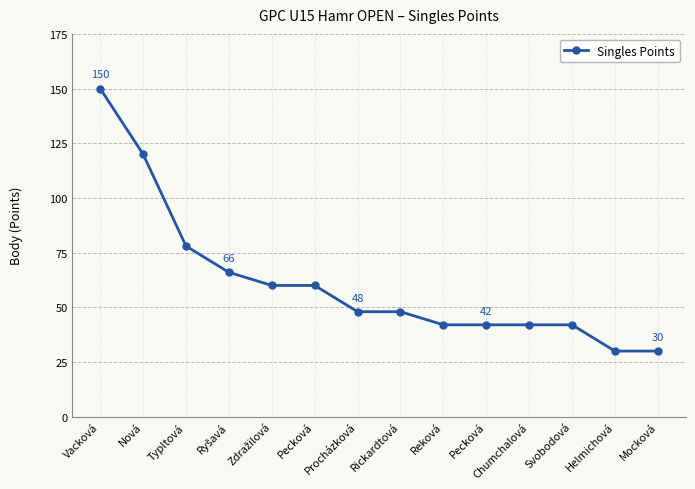

At which label does the data first exceed 48?

Vacková